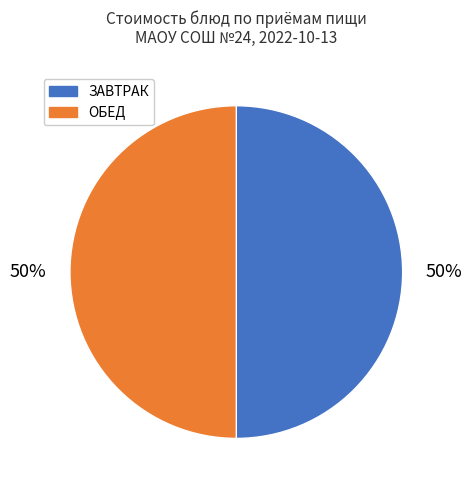

How many slices are in this pie chart?

2